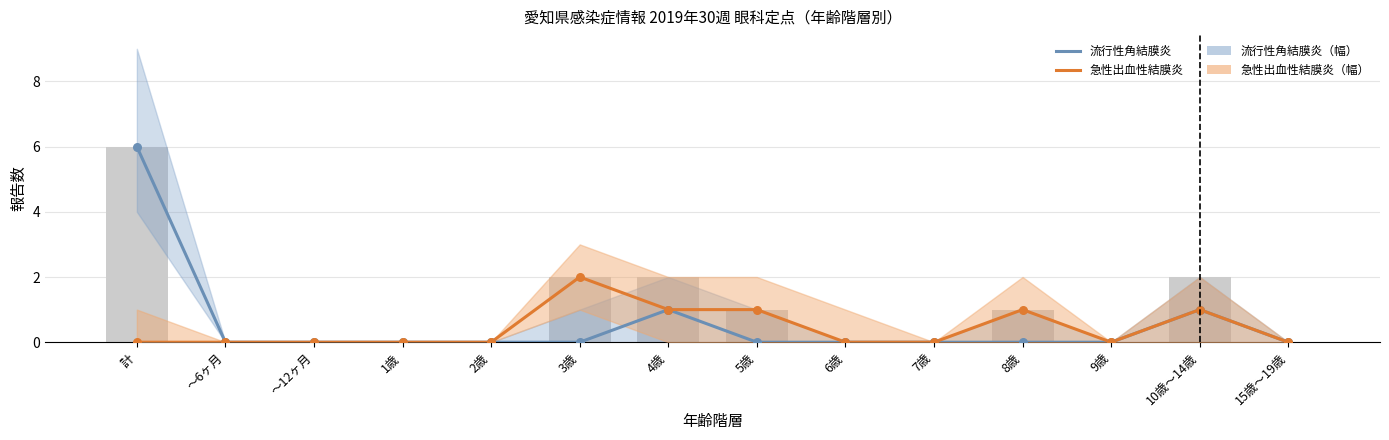

Which series reaches the minimum Y coordinate?

流行性角結膜炎